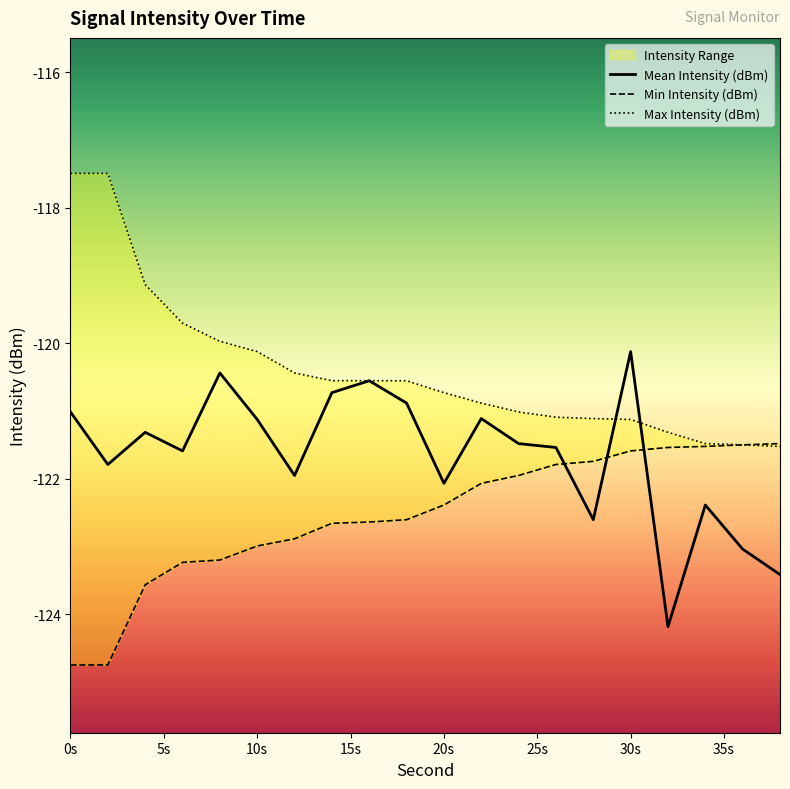

At which label does Mean Intensity (dBm) reach its peak?

30s